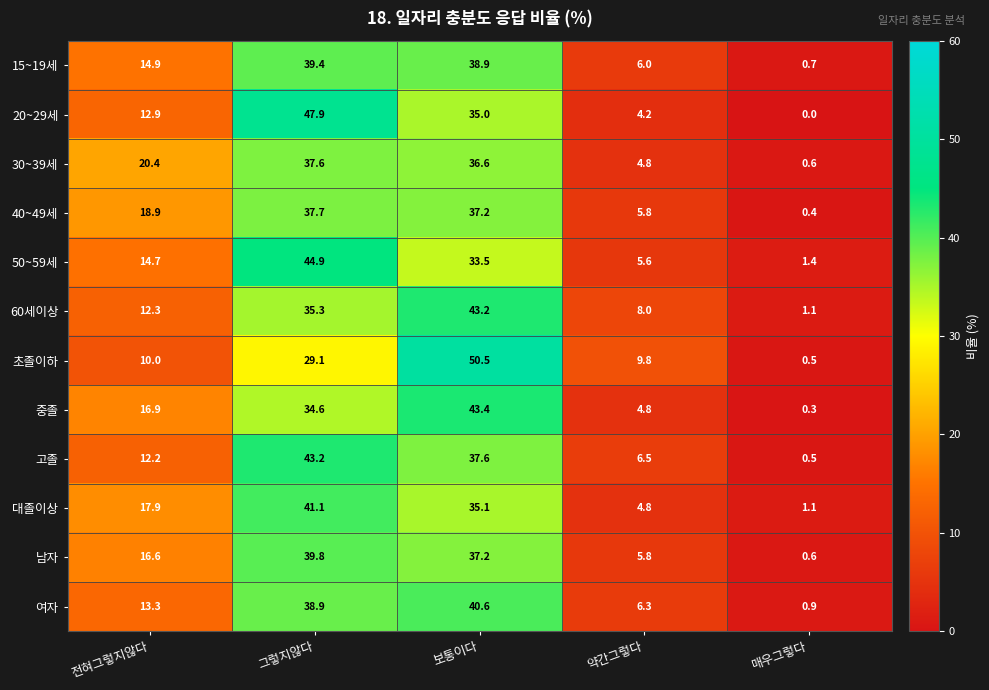

At which category is the sum across all series the highest?

그렇지않다